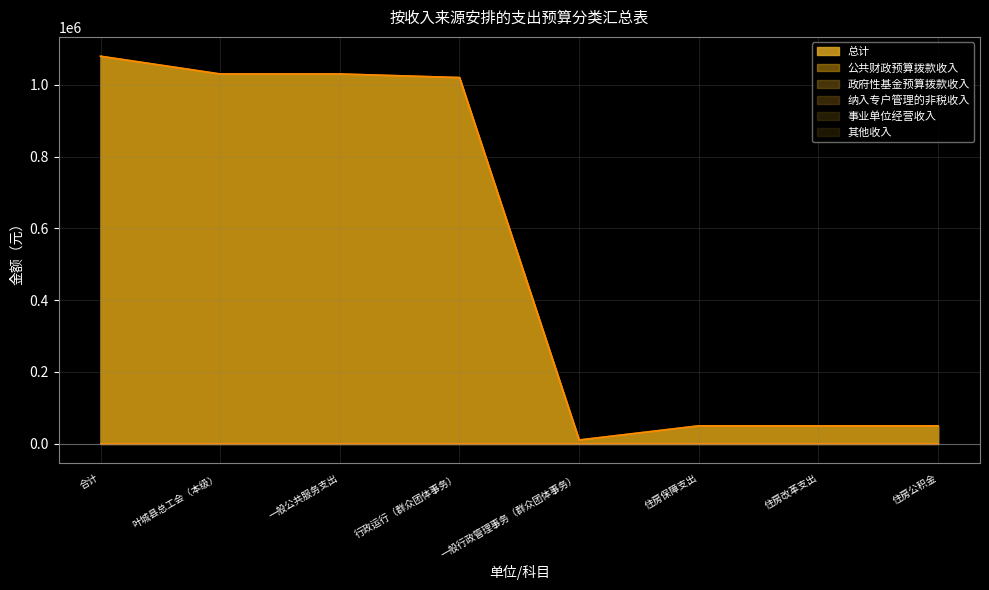

Reading right to left, extract all data points from this chart.

总计: 49462.6	49462.6	49462.6	10000.0	1020107.7	1030107.7	1030107.7	1079570.2
公共财政预算拨款收入: 49462.6	49462.6	49462.6	10000.0	1020107.7	1030107.7	1030107.7	1079570.2
政府性基金预算拨款收入: 0.0	0.0	0.0	0.0	0.0	0.0	0.0	0.0
纳入专户管理的非税收入: 0.0	0.0	0.0	0.0	0.0	0.0	0.0	0.0
事业单位经营收入: 0.0	0.0	0.0	0.0	0.0	0.0	0.0	0.0
其他收入: 0.0	0.0	0.0	0.0	0.0	0.0	0.0	0.0